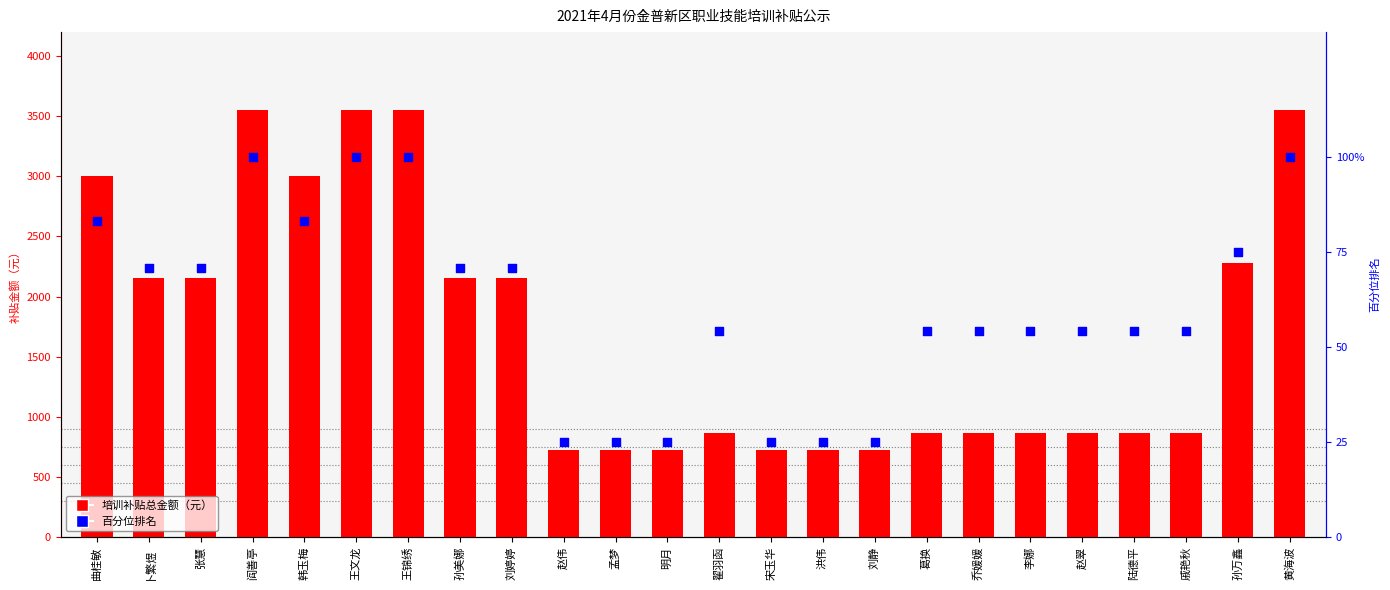

Which series contains the highest Y value?

培训补贴总金额（元）